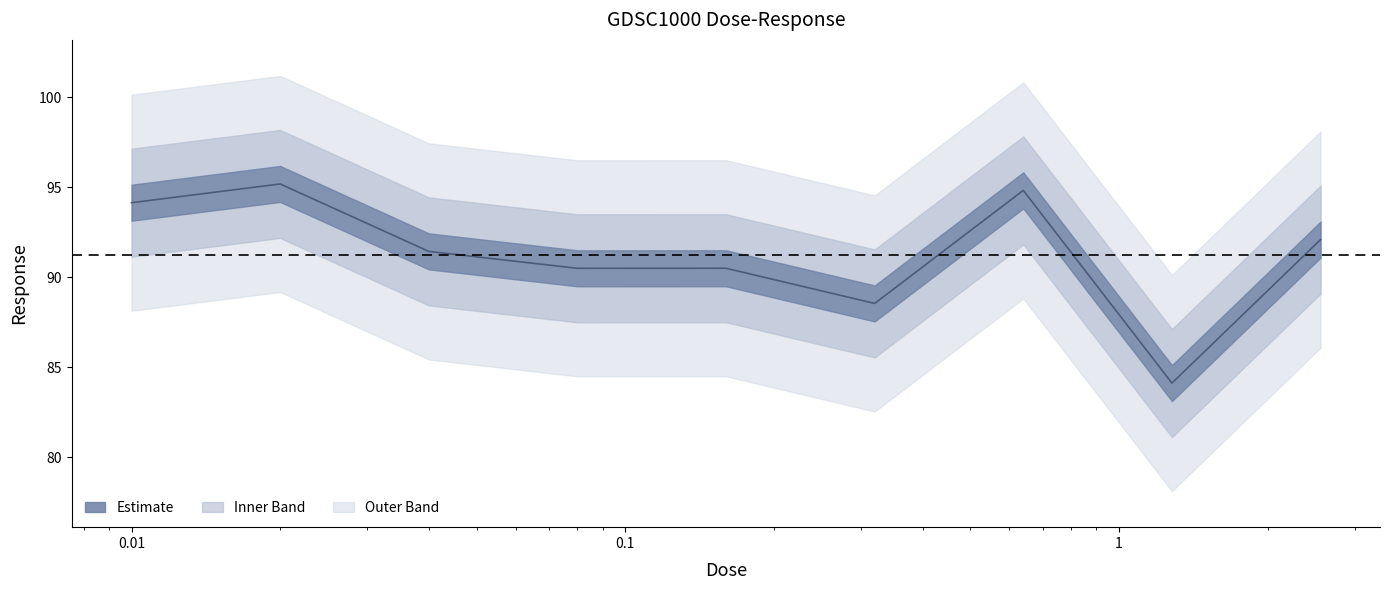

What is the label of the 3rd point from the right?

0.64